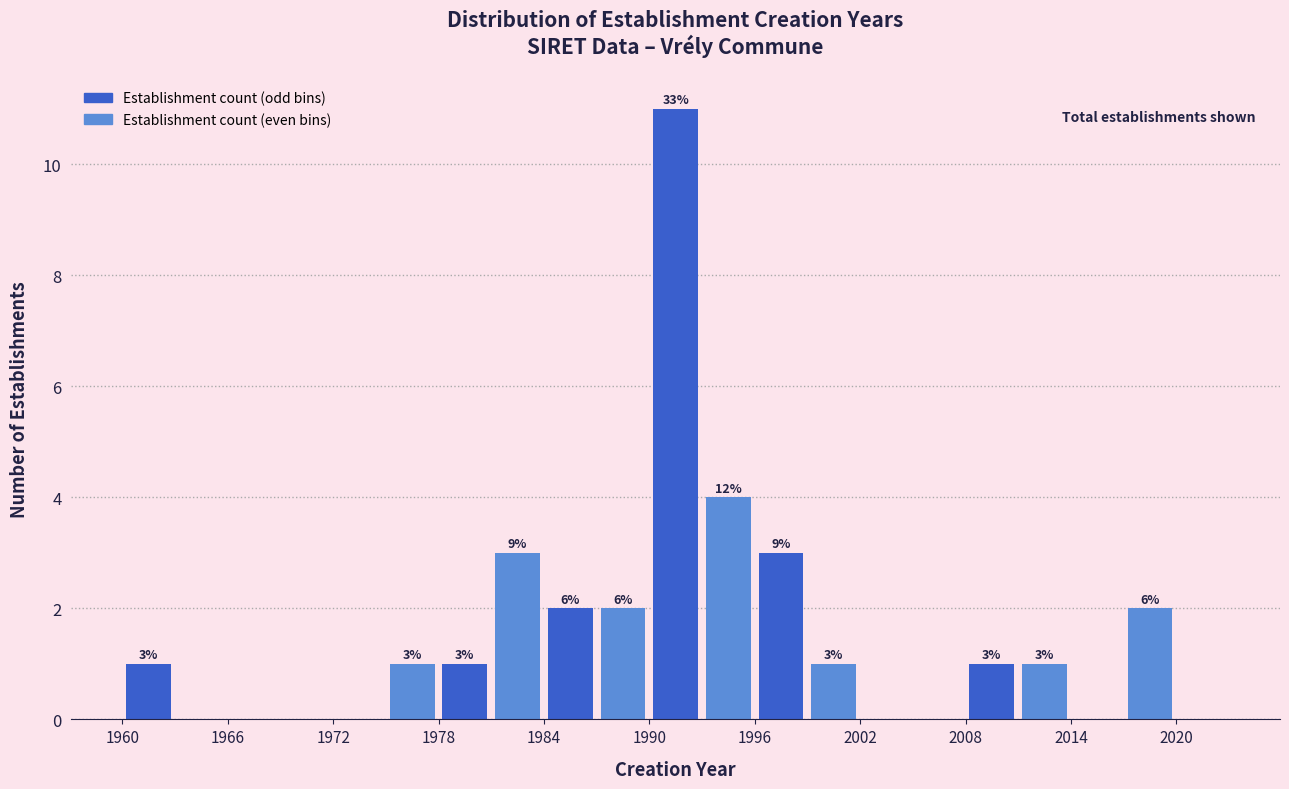

Read against the x-axis, roughly where is the centre of the tallest bar?

1992